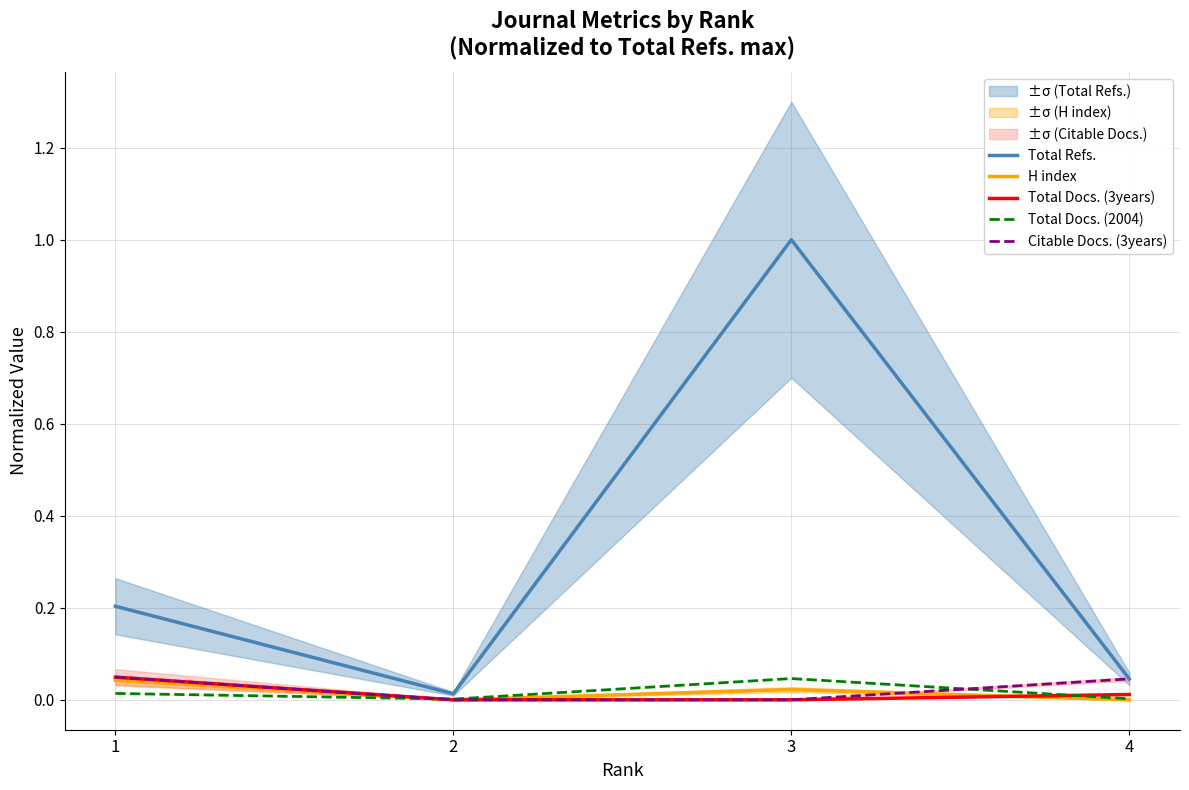

In Total Refs., how many points are higher than both neighbors (excluding endpoints)?

1